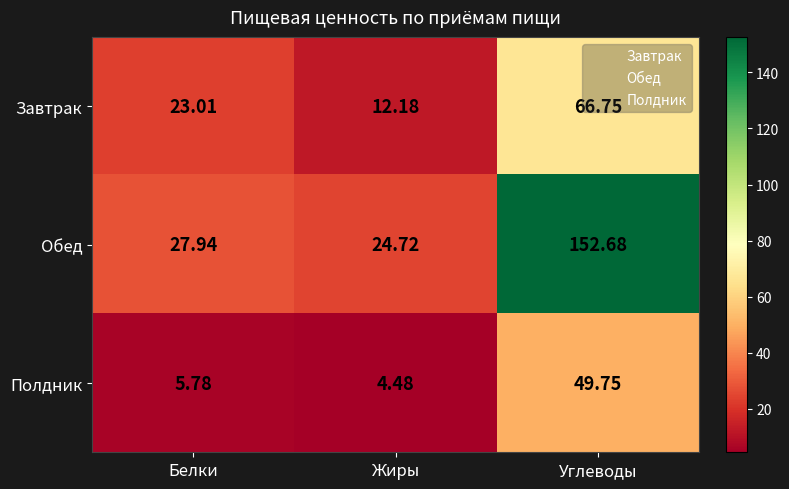

How many distinct data groups are displayed?

3